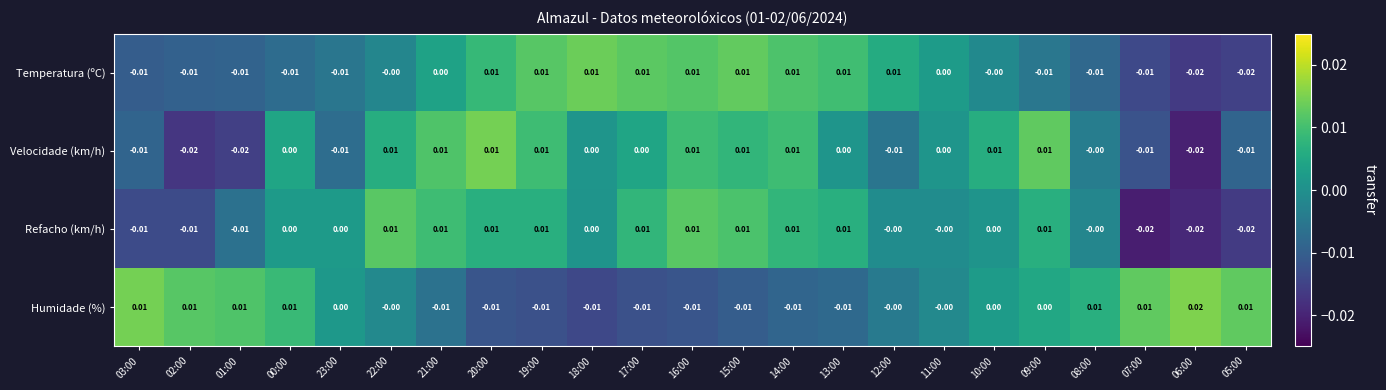

Which series has the largest total across all categories?

Refacho (km/h)